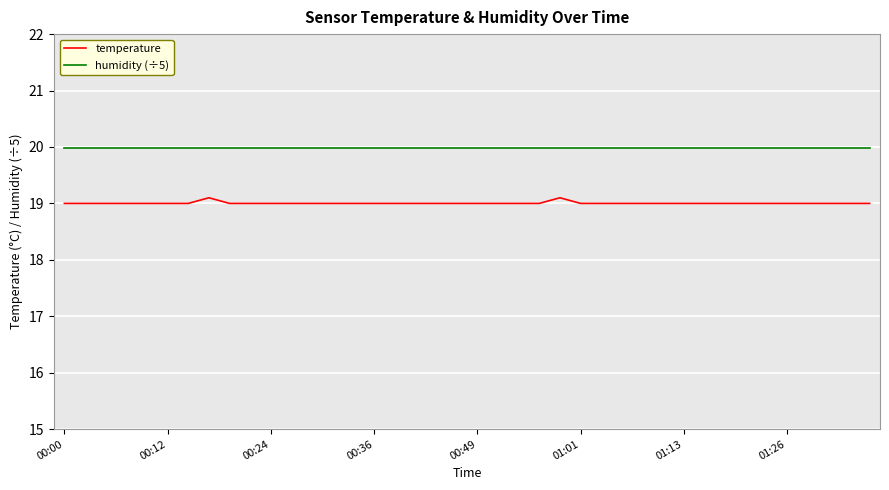

Rank the series by their maximum value, from highest to lowest.

humidity (÷5), temperature